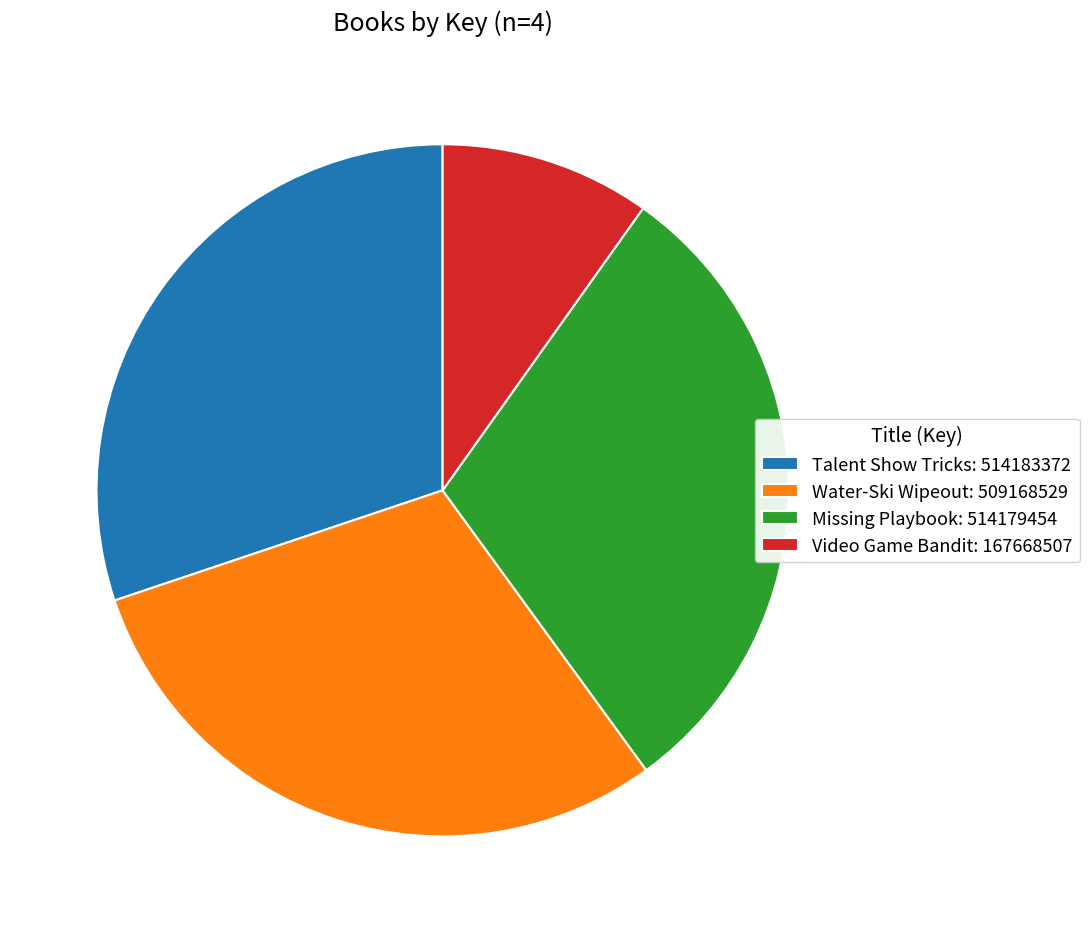

Is it true that Video Game Bandit: 167668507 is 5% of the pie?

False